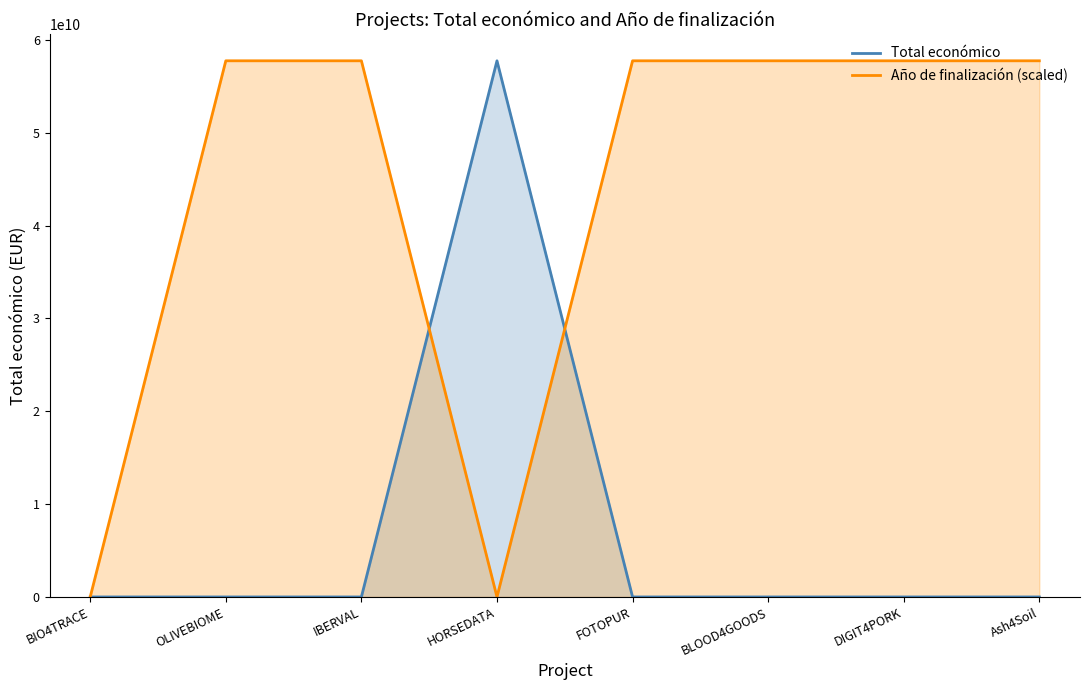

Which series has the widest spread of values?

Total económico